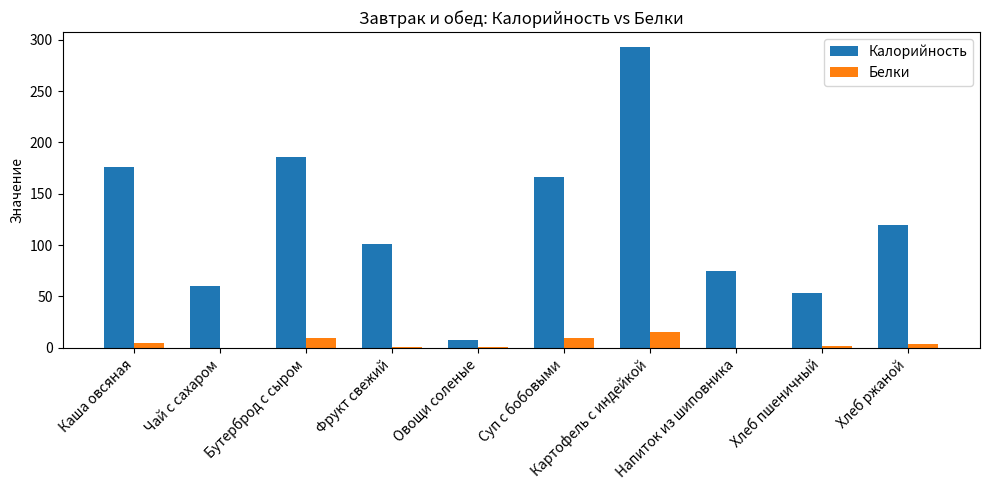

Which series has the largest total across all categories?

Калорийность